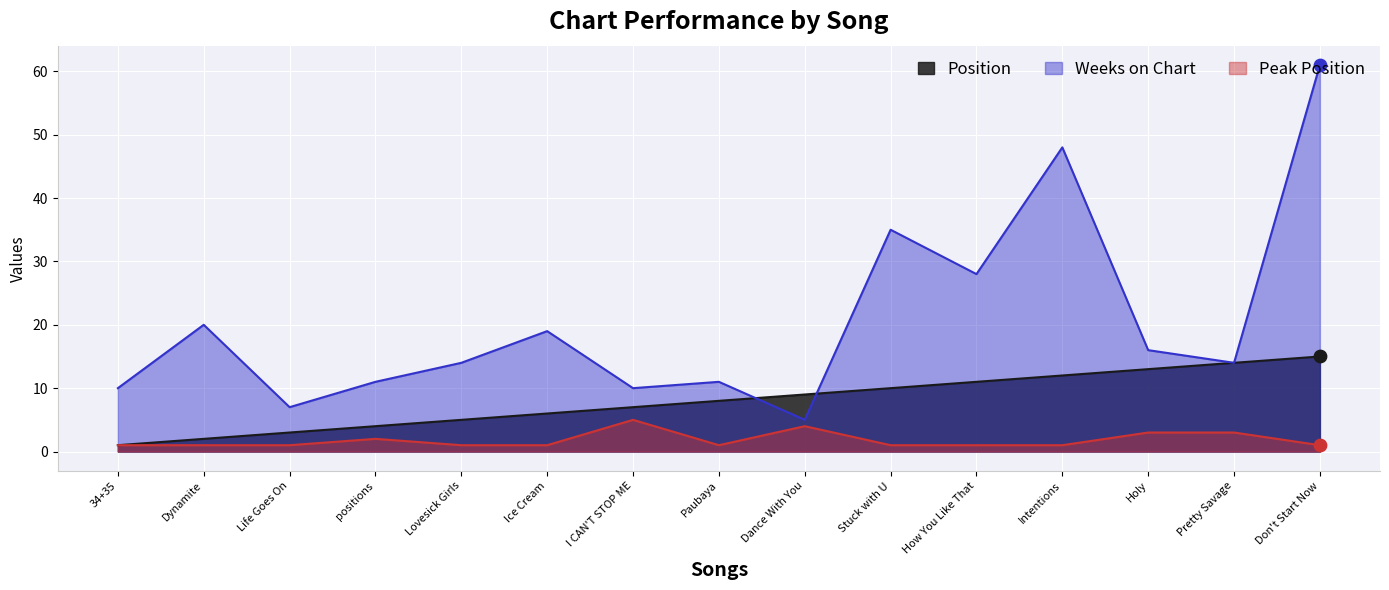

At which category is the sum across all series the highest?

Don't Start Now